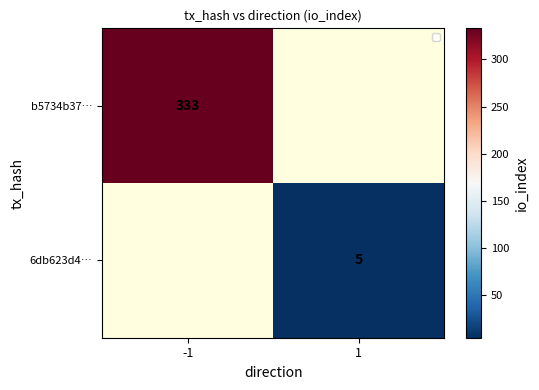

The 6db623d4… series shows 5 at 1. True or false?

True